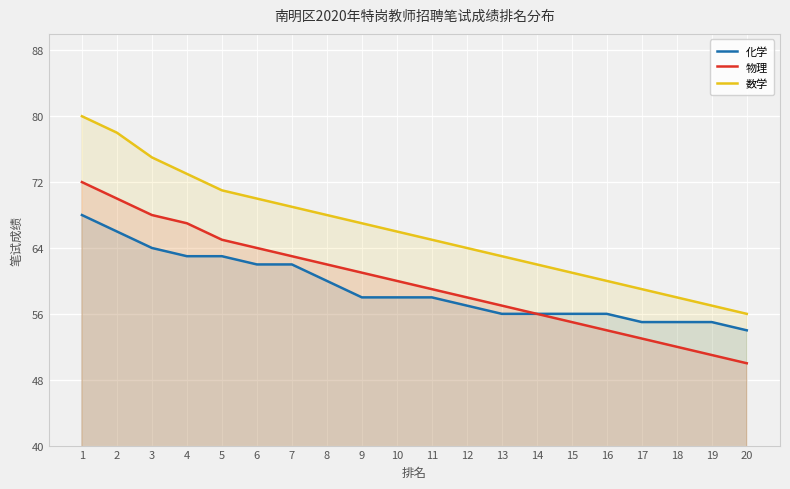

Rank the series by their maximum value, from lowest to highest.

化学, 物理, 数学